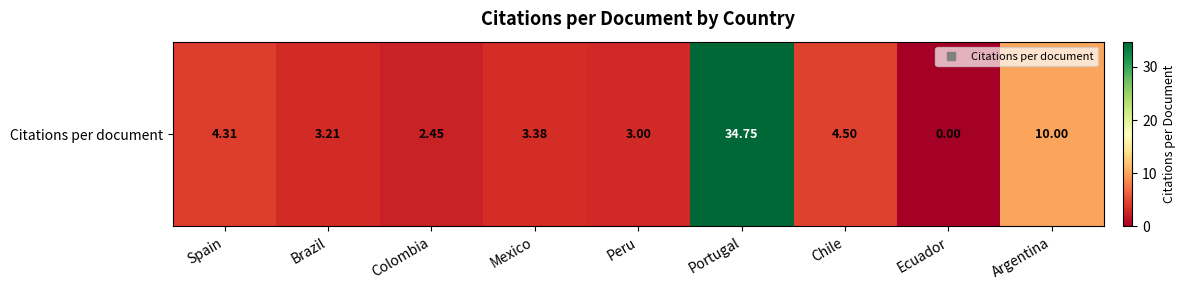

Reading left to right, extract all data points from this chart.

Spain=4.3	Brazil=3.2	Colombia=2.5	Mexico=3.4	Peru=3.0	Portugal=34.8	Chile=4.5	Ecuador=0.0	Argentina=10.0